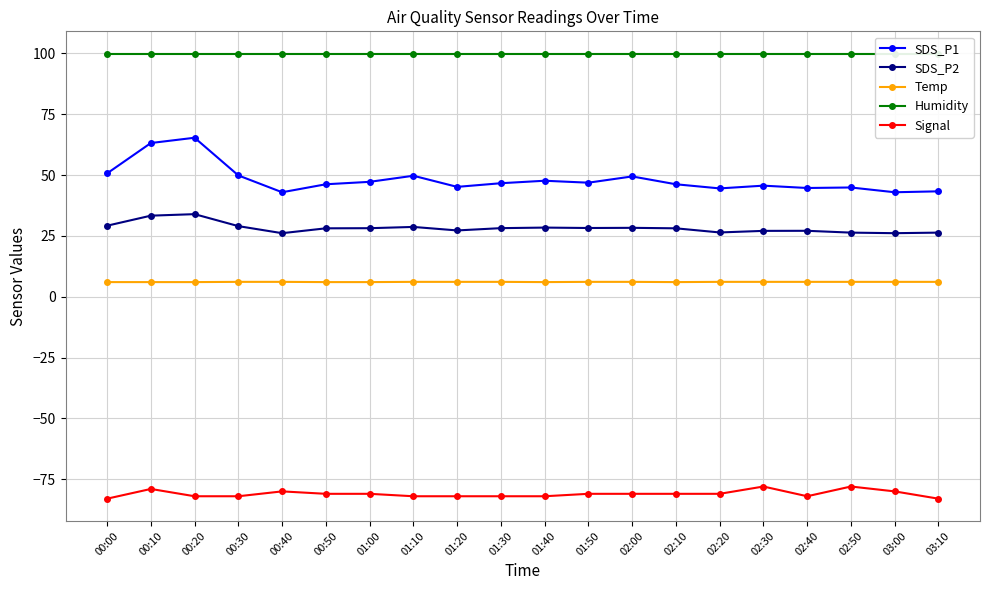

At which category does SDS_P1 reach its first local peak?

00:20